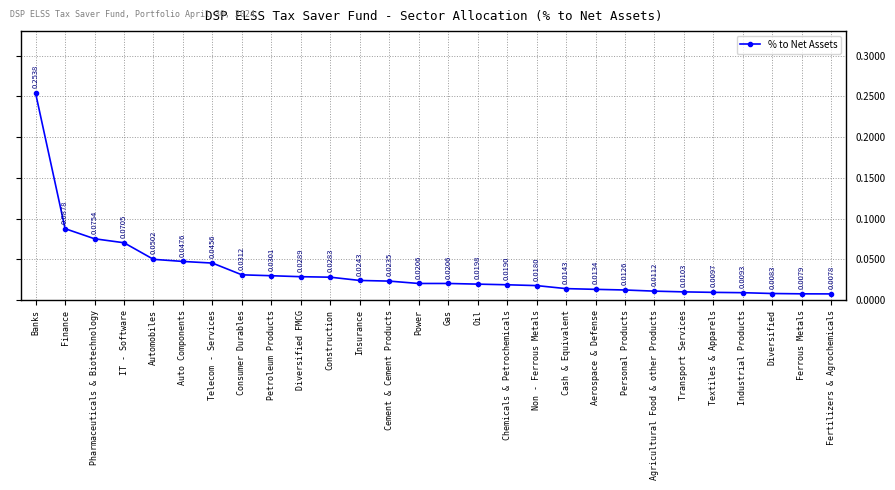

Where is the data nearest to the value 0?

Fertilizers & Agrochemicals